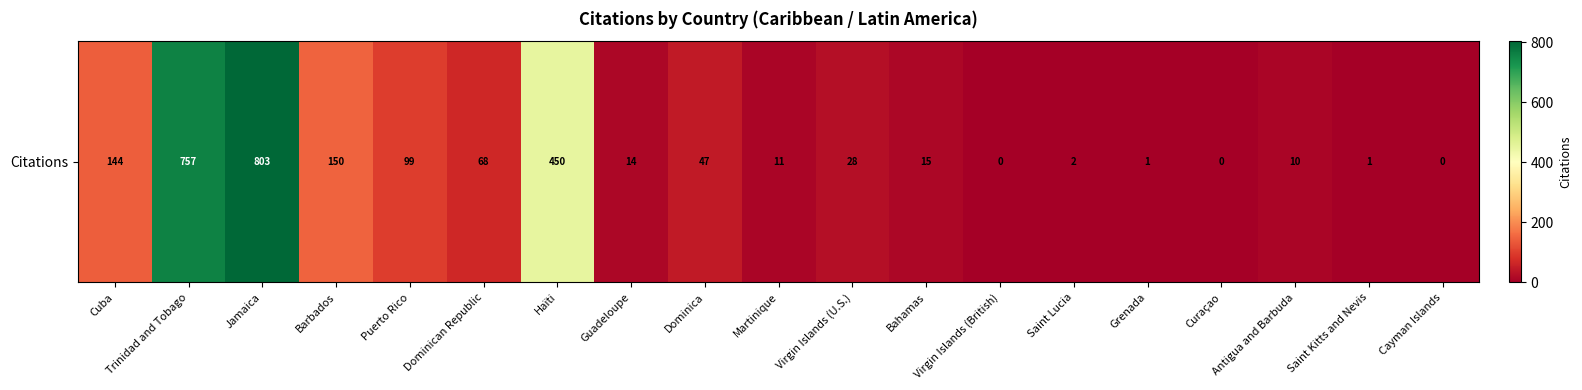

At which label does the data first exceed 15?

Cuba